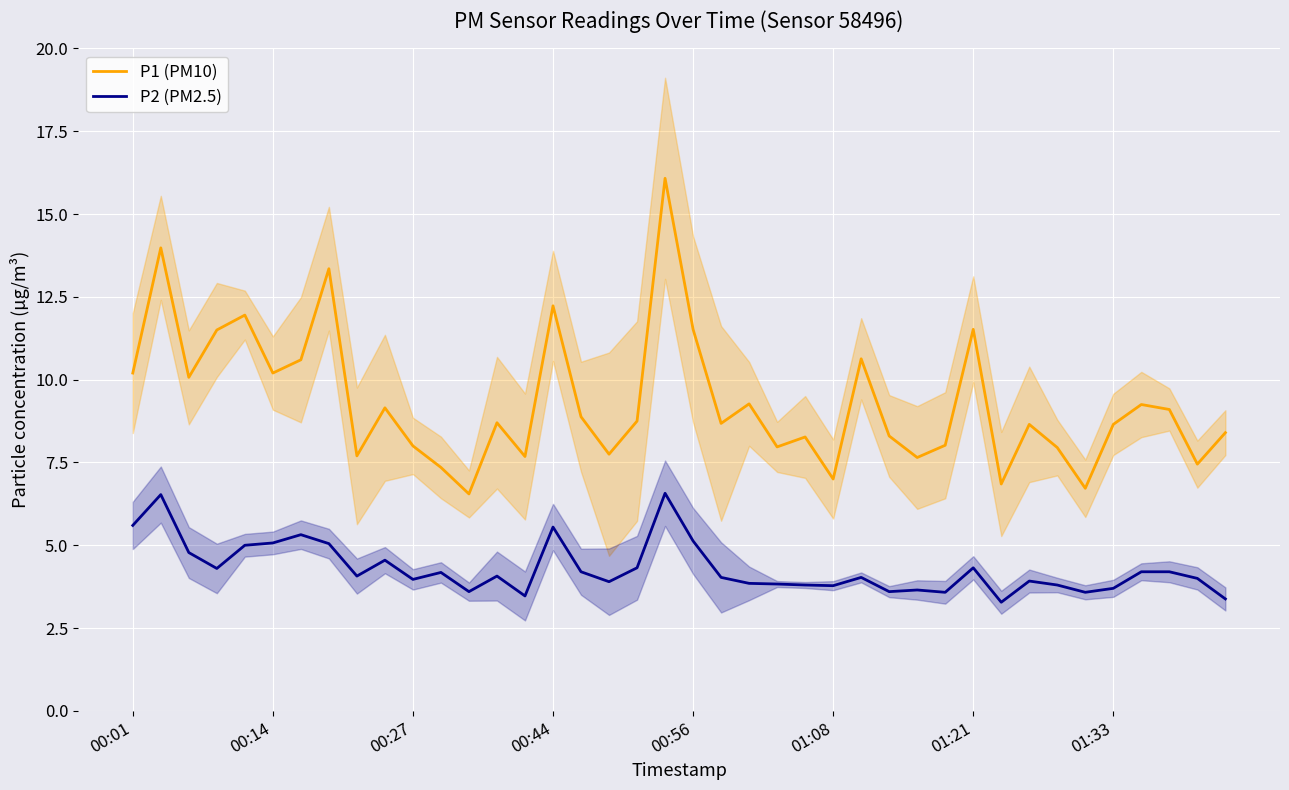

True or false: P1 (PM10) and P2 (PM2.5) cross at least once.

False